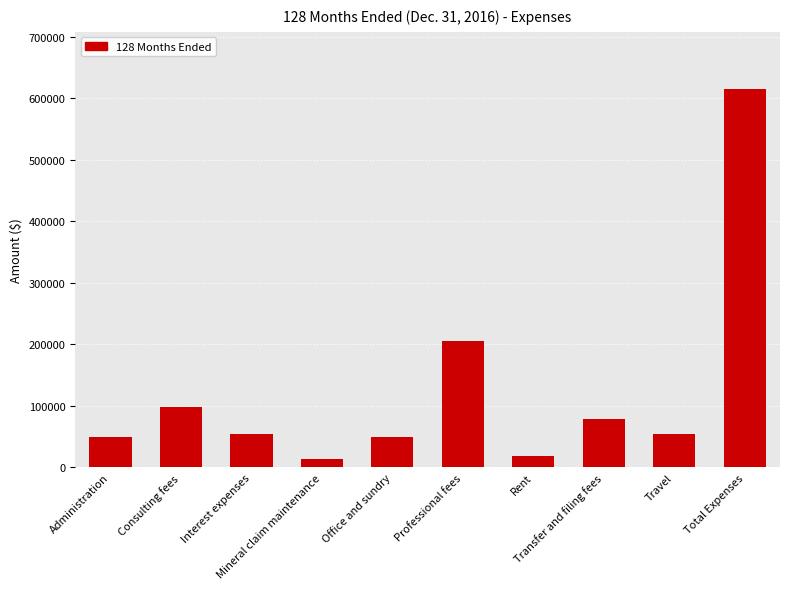

Are the bars grouped side by side (vs. stacked)?

No